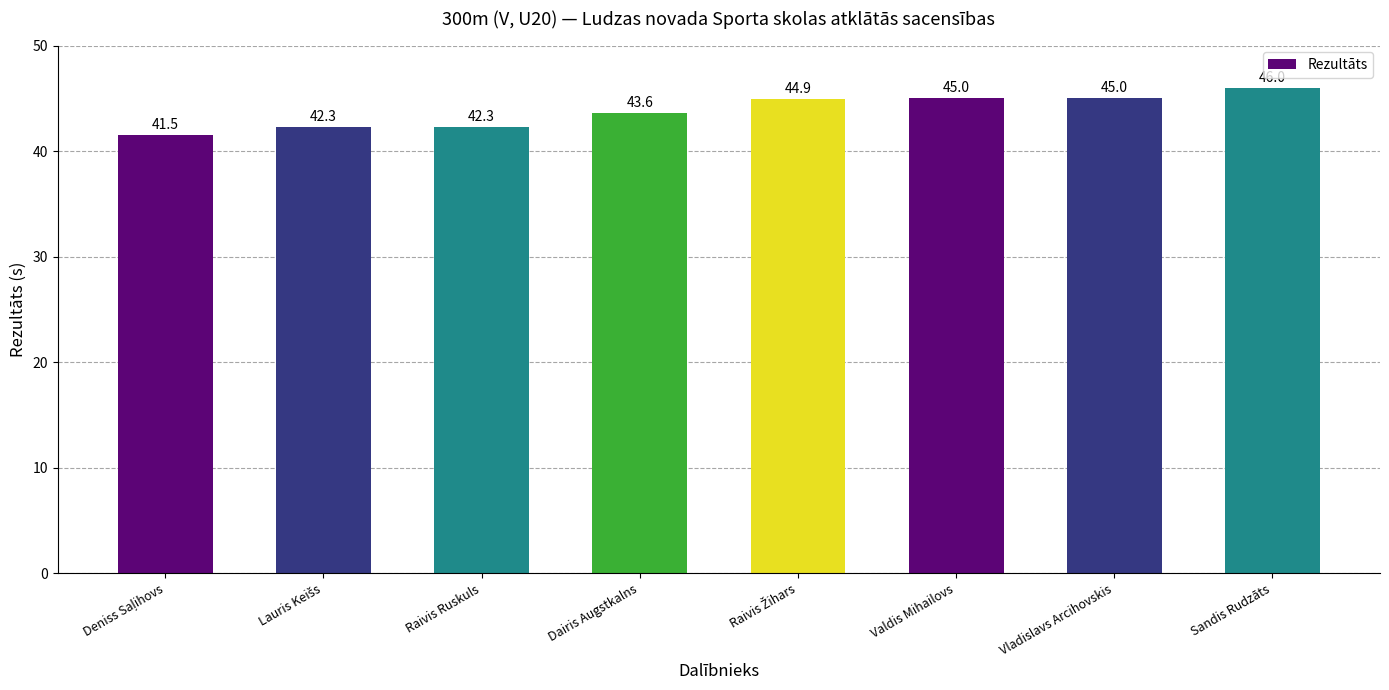

Approximately how many times larger is the value at Raivis Ruskuls compared to Dairis Augstkalns?

1.0